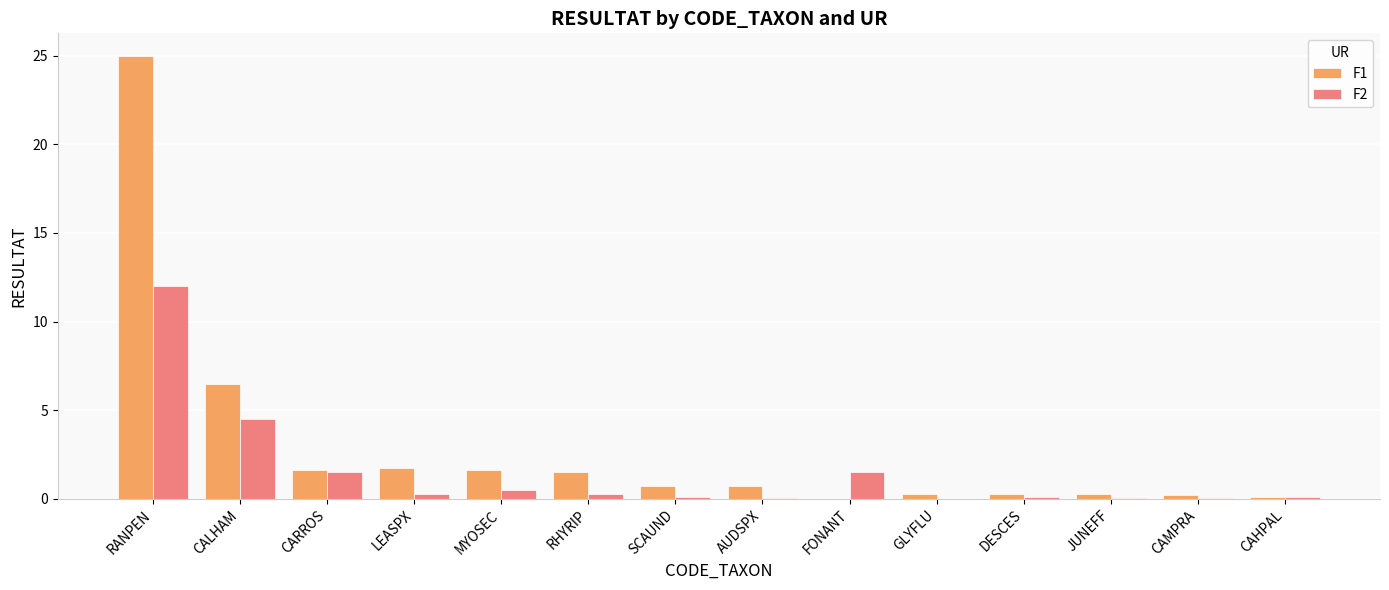

Is it true that F1 equals 6.5 at CALHAM?

True